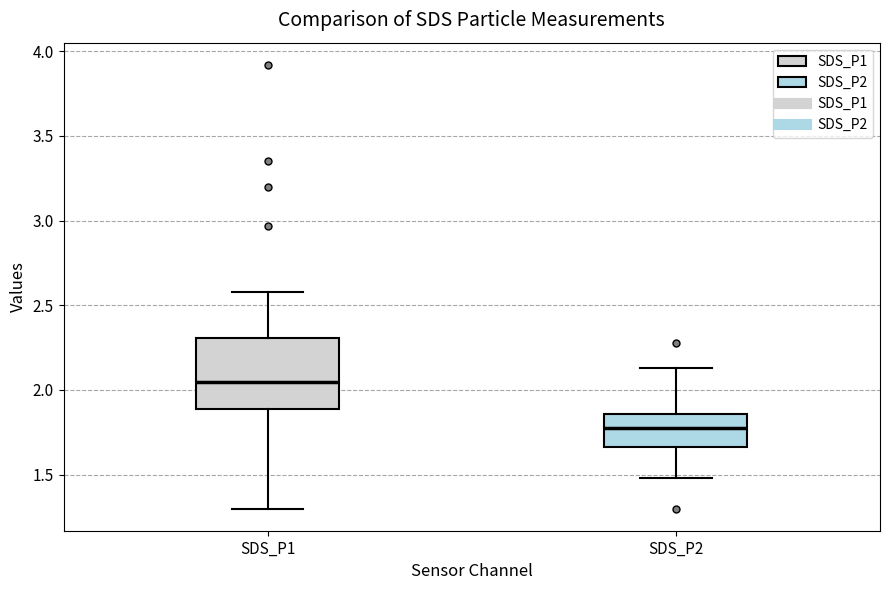

Comparing the boxes themselves (not the whiskers), which one is the tallest?

SDS_P1